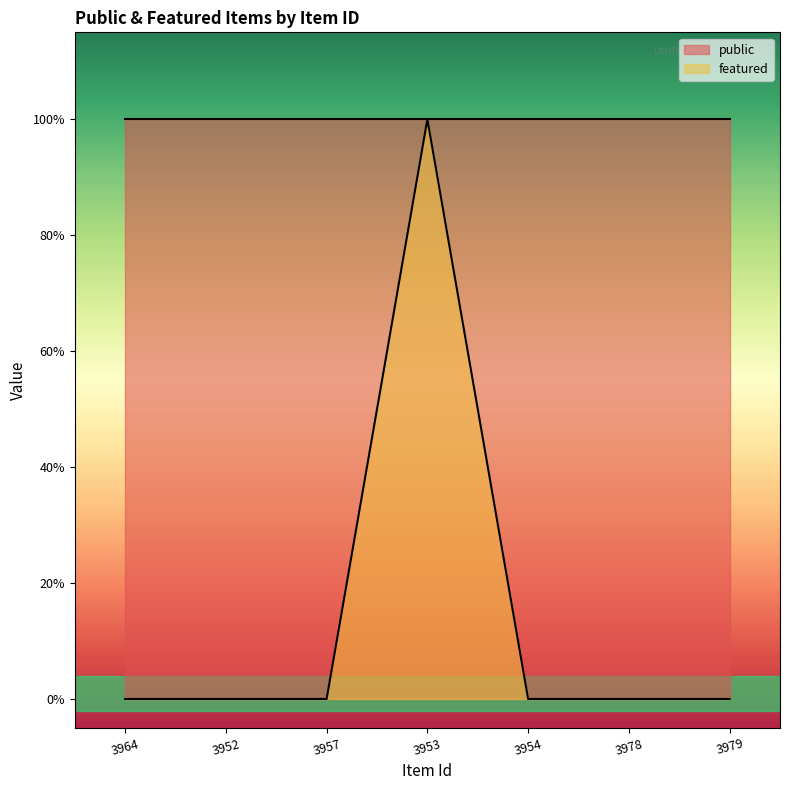

Which category has the highest value across all series?

3953